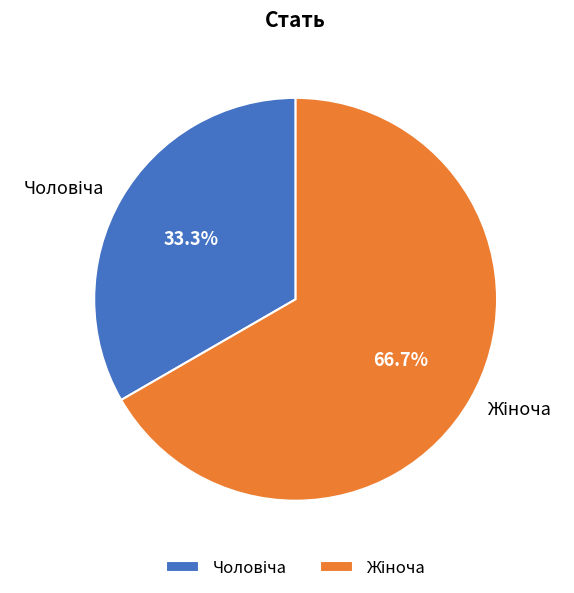

Is there a majority slice in this chart?

Yes